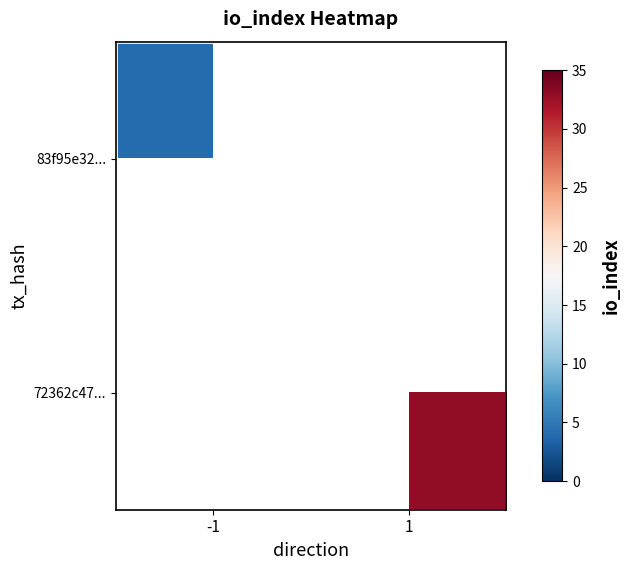

What is the maximum value for 83f95e32...?

4.0